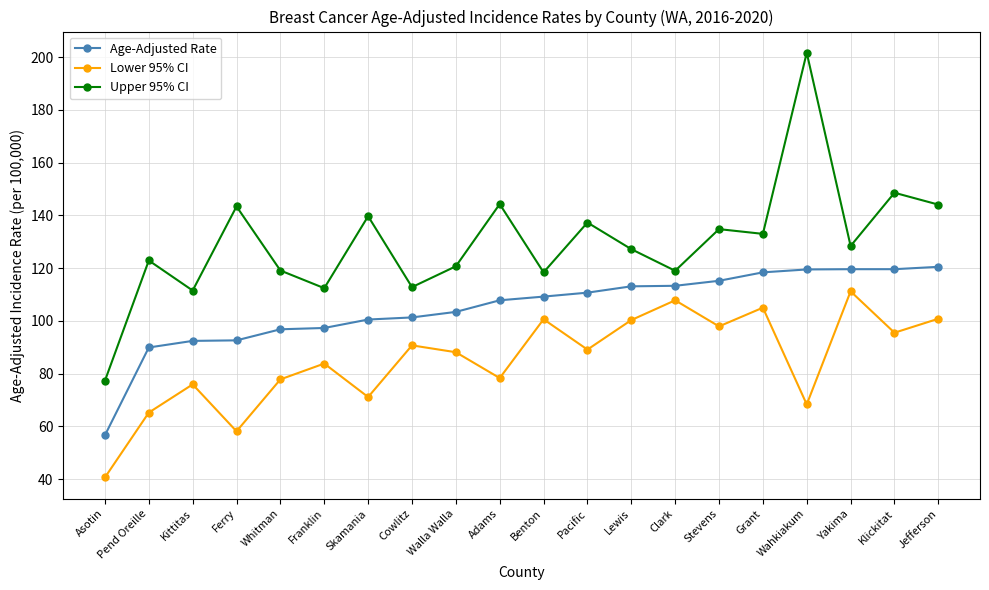

True or false: Upper 95% CI has more than 2 points higher than both neighbors.

True